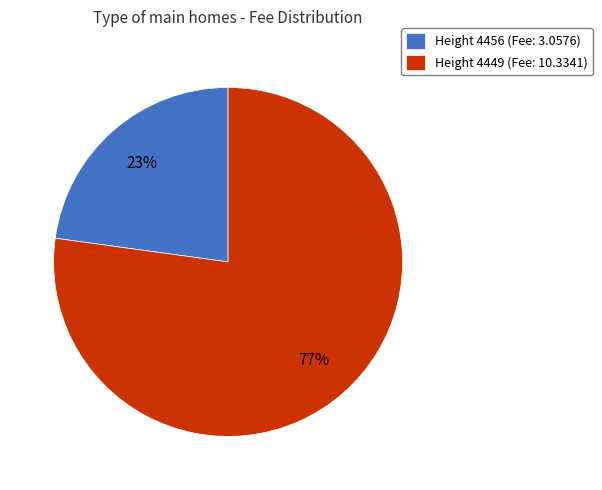

Which slice is the largest?

Height 4449 (Fee: 10.3341)